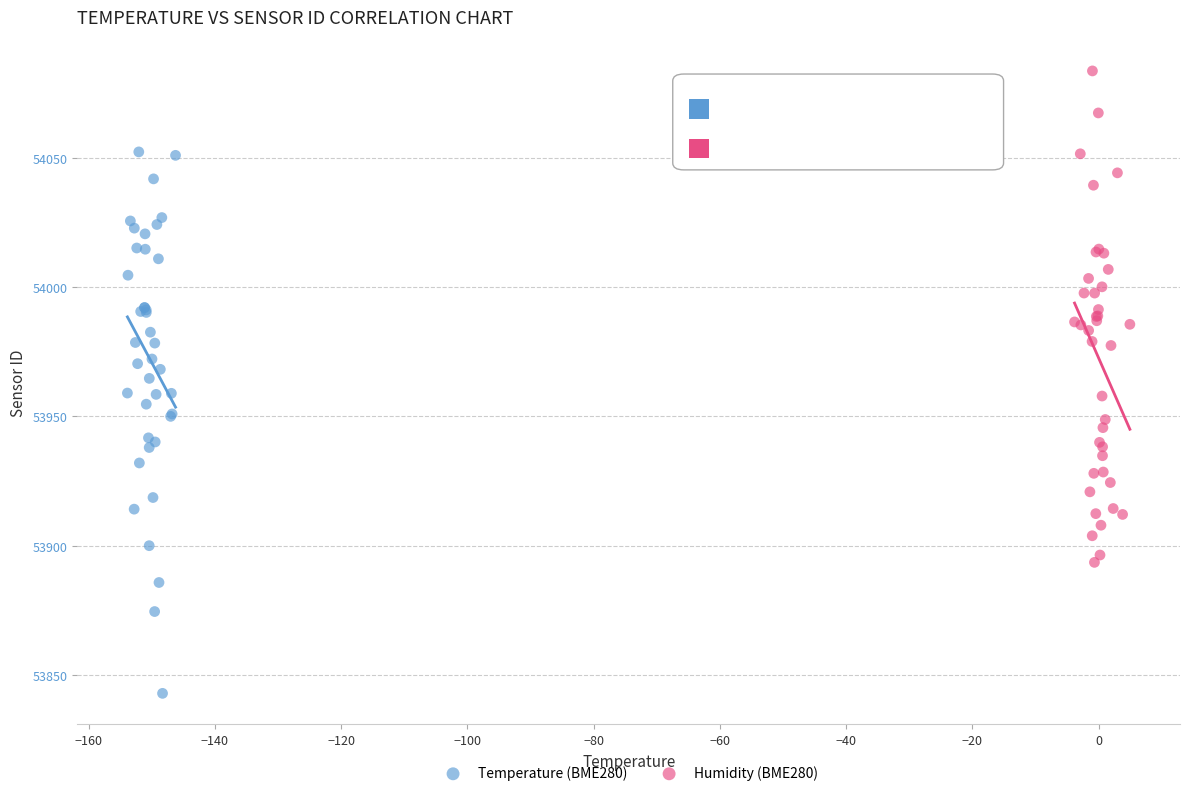

Which series has the largest Y range (max minus min)?

Temperature (BME280)